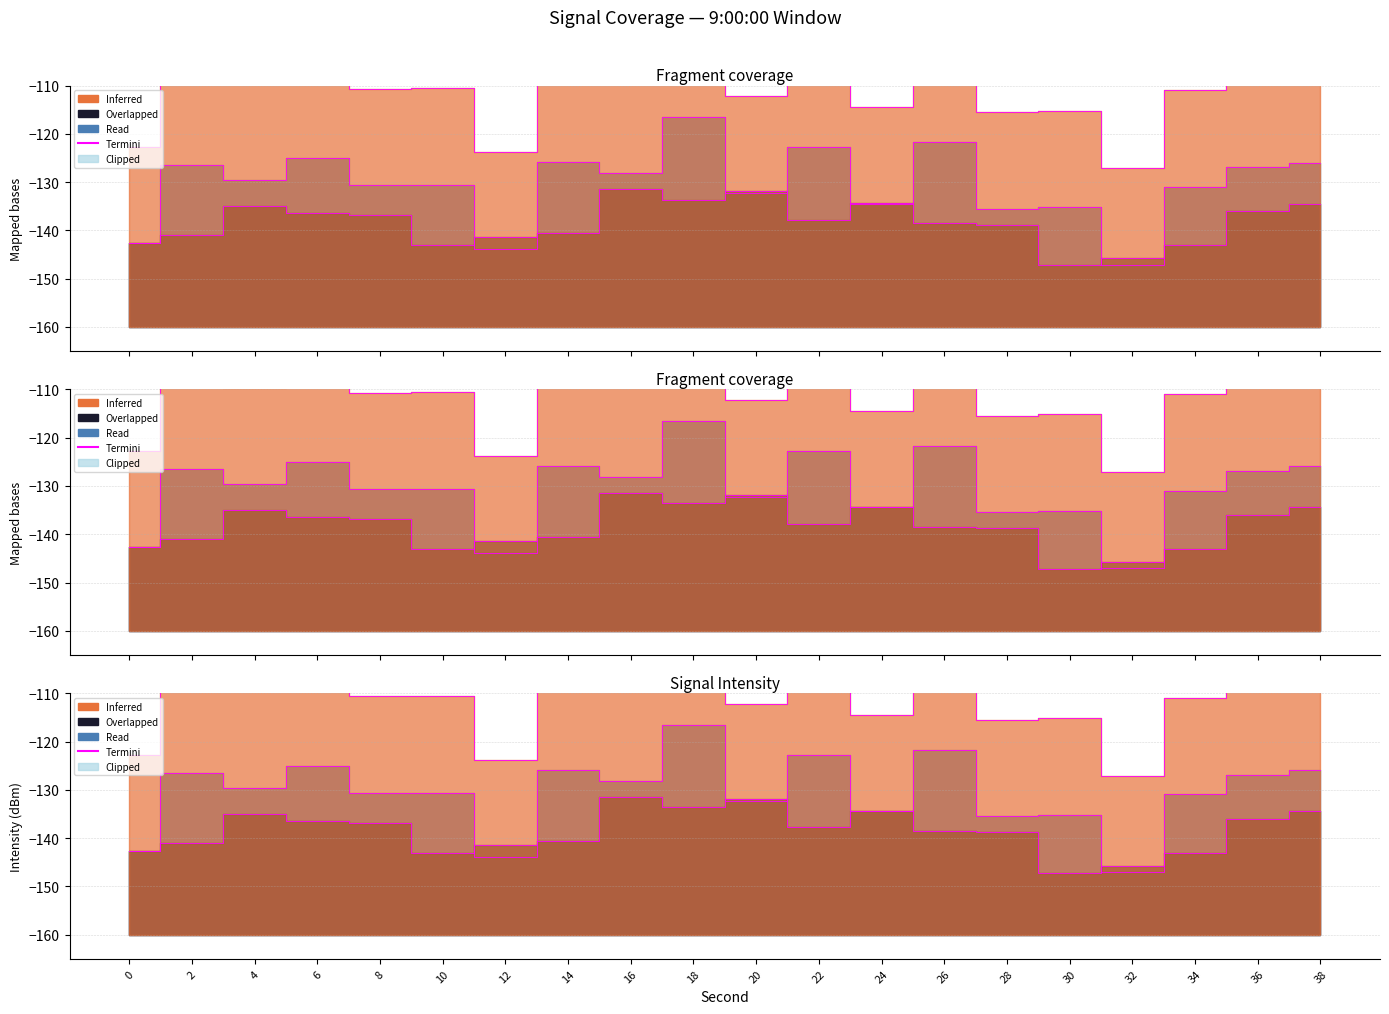

What is the value of the 19th point from the left?

-126.9